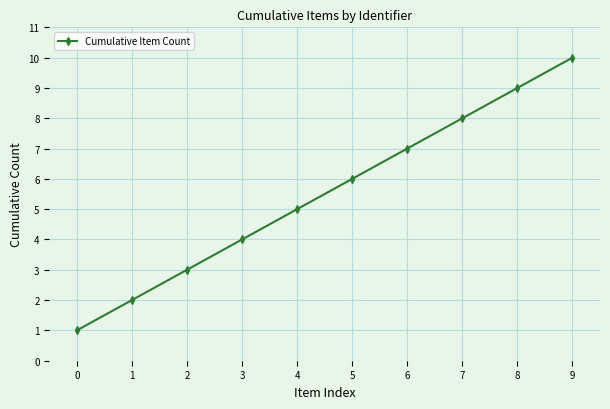

What is the sum of all values?

55